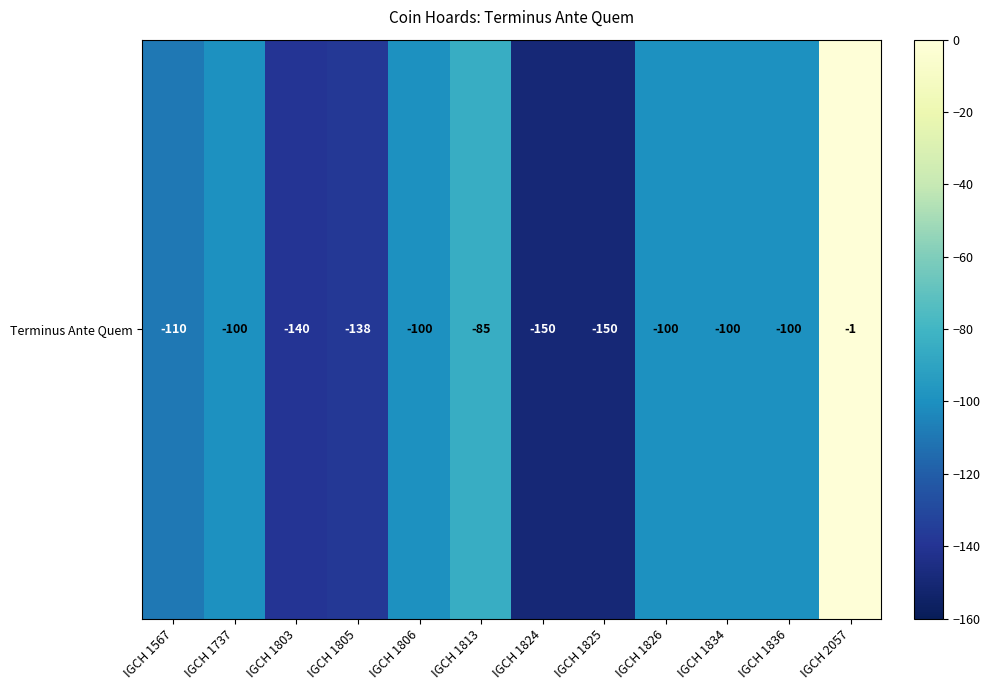

What is the difference between the second highest and second lowest values?

65